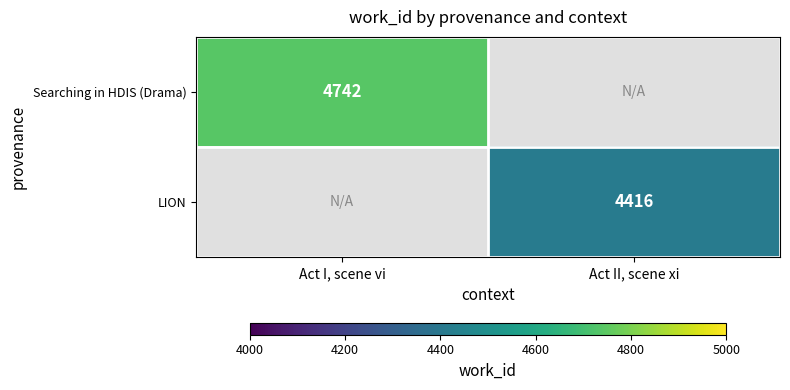

Is the value of Searching in HDIS (Drama) at Act I, scene vi greater than the value of LION at Act II, scene xi?

Yes